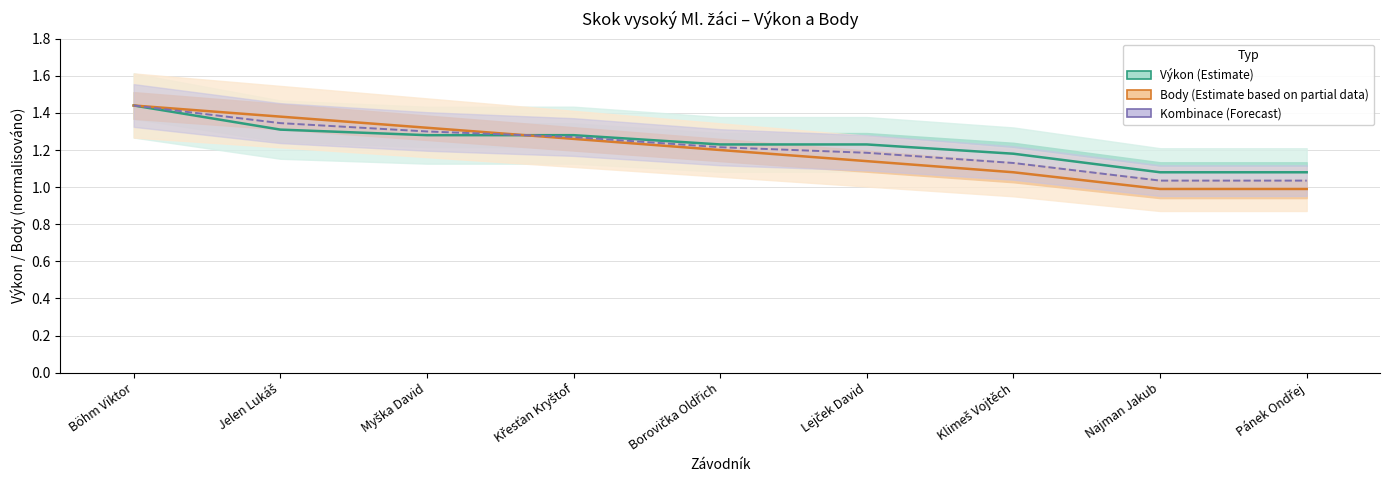

True or false: Výkon has more than 0 points higher than both neighbors.

False